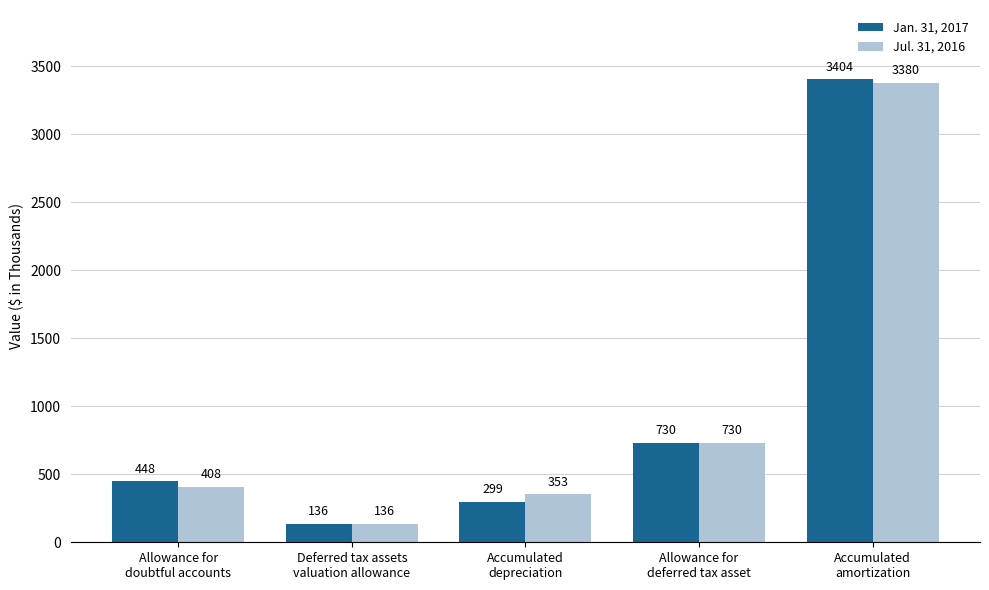

What is the approximate value of Jul. 31, 2016 at Allowance for
doubtful accounts?

408